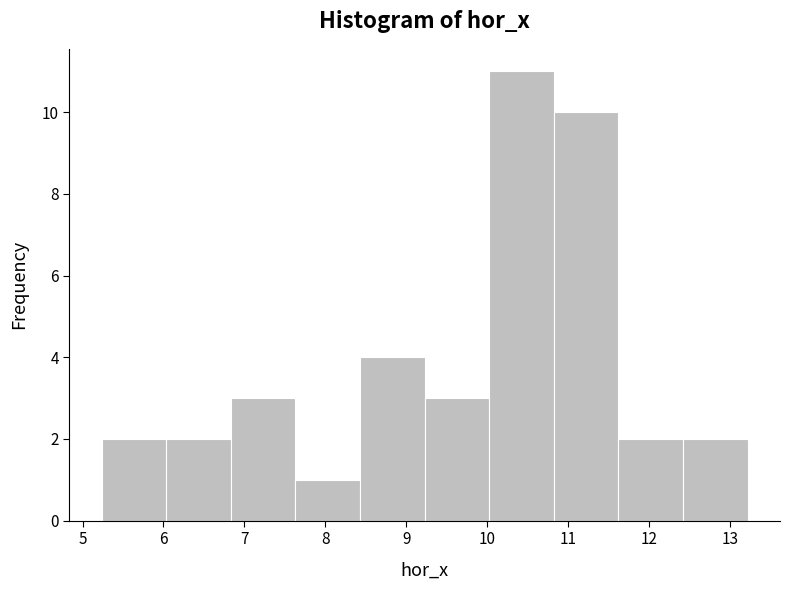

Which range on the x-axis has the tallest bar?

10.0 to 10.8